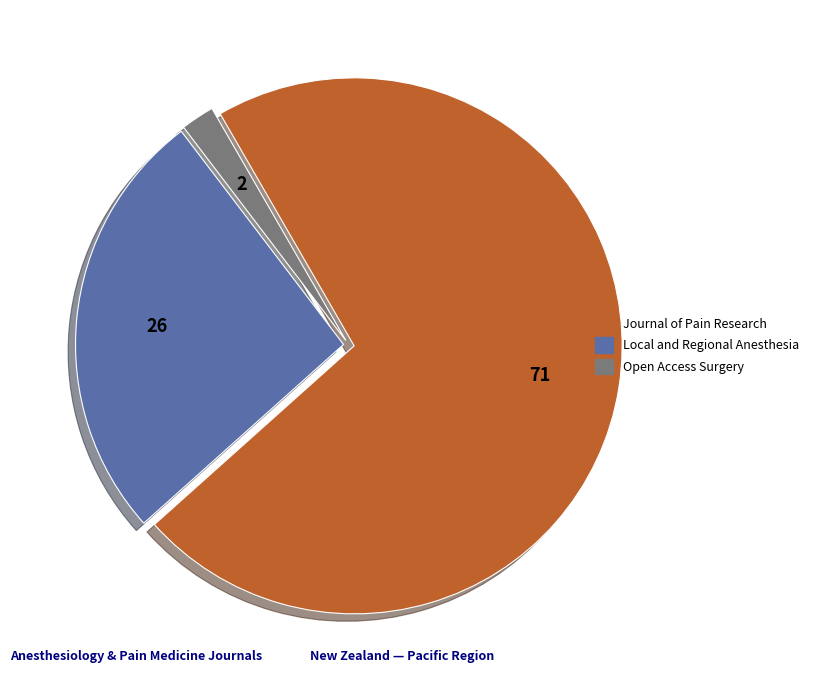

Does any single category account for the majority?

Yes